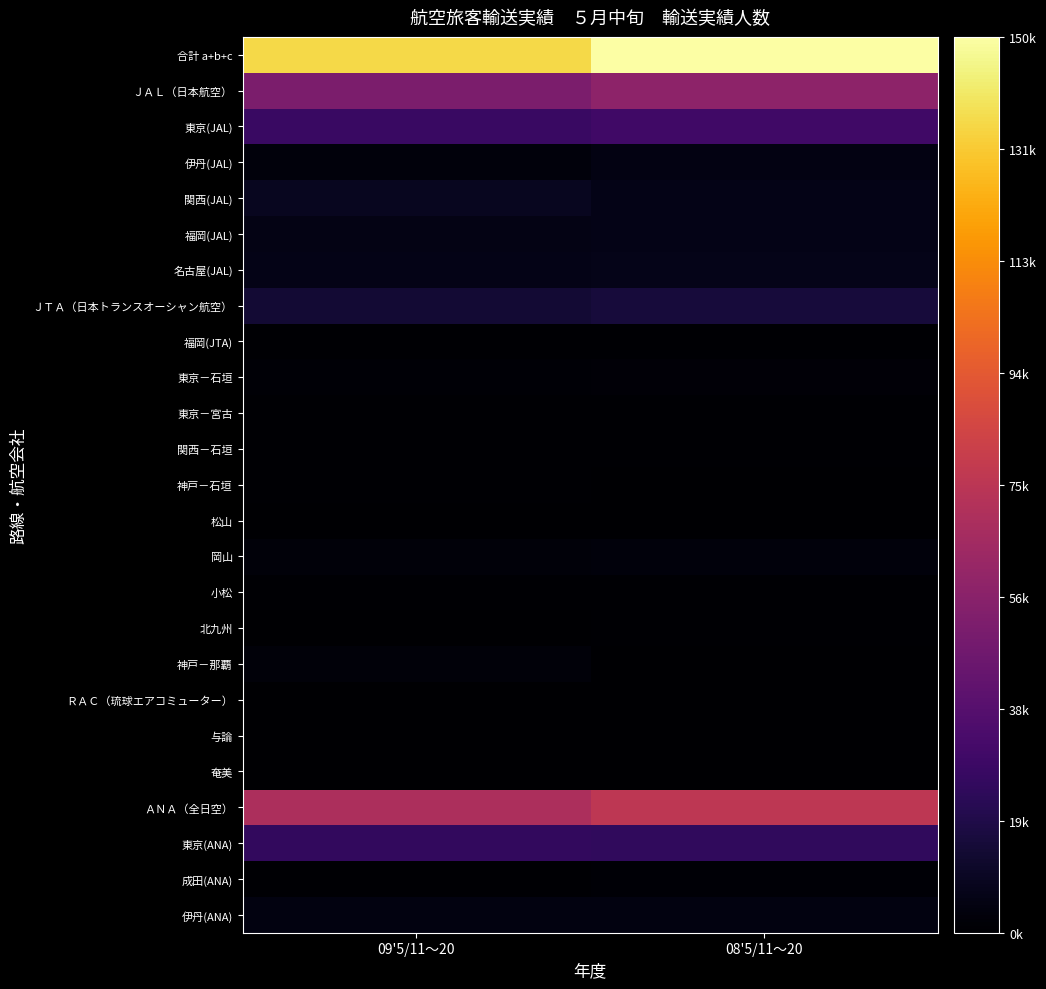

Which category has the highest value across all series?

08'5/11～20